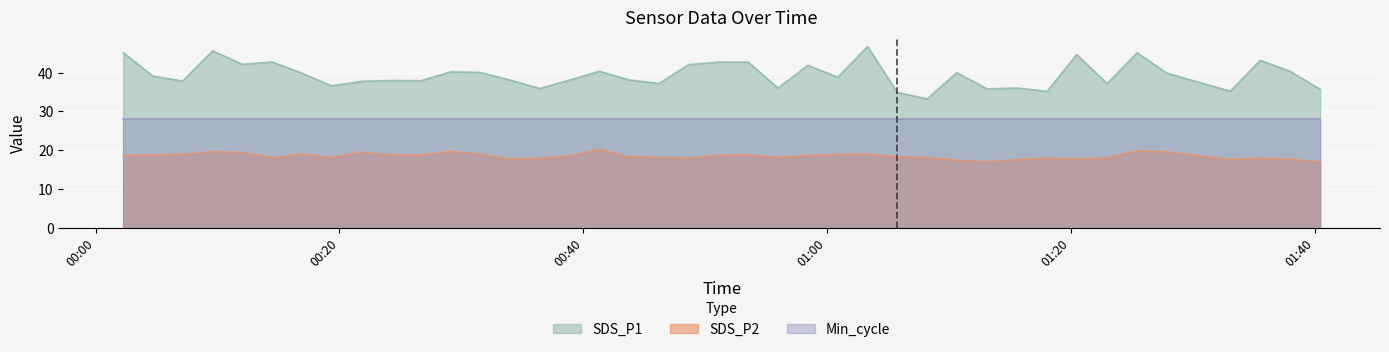

Is it true that SDS_P1 equals 21.0 at 2022/03/30 00:55:58?

False